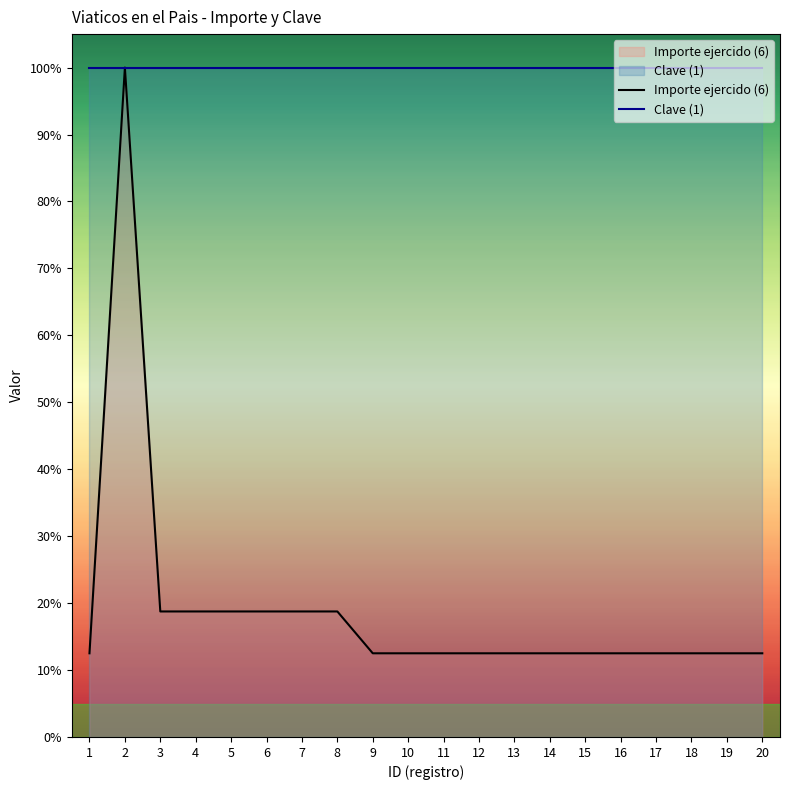

Which series has the widest spread of values?

Importe ejercido (6)